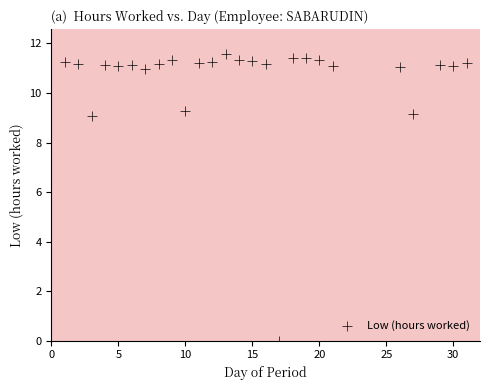

What is the range of X values (max minus min)?

30.0